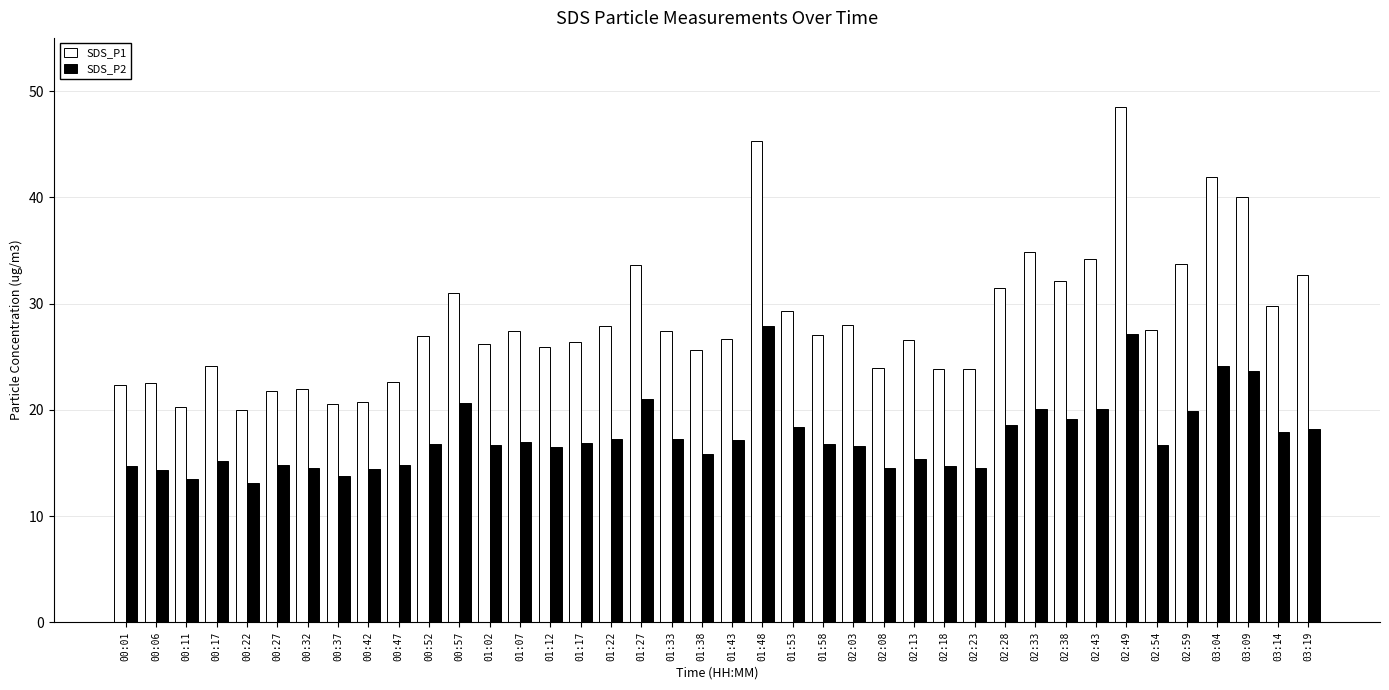

What is the difference between the maximum and minimum values in the SDS_P2 series?

14.8